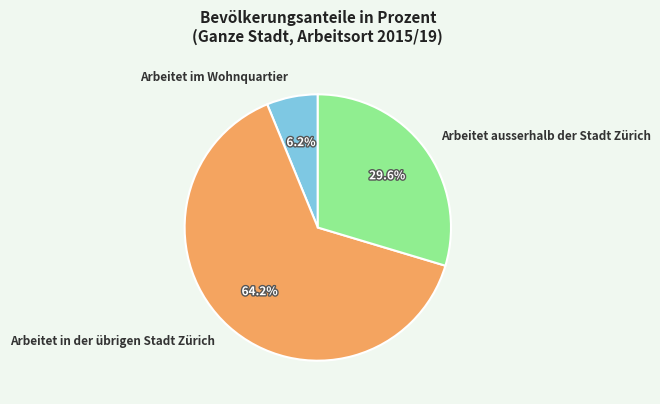

Combined, do Arbeitet im Wohnquartier and Arbeitet in der übrigen Stadt Zürich account for over 50%?

Yes